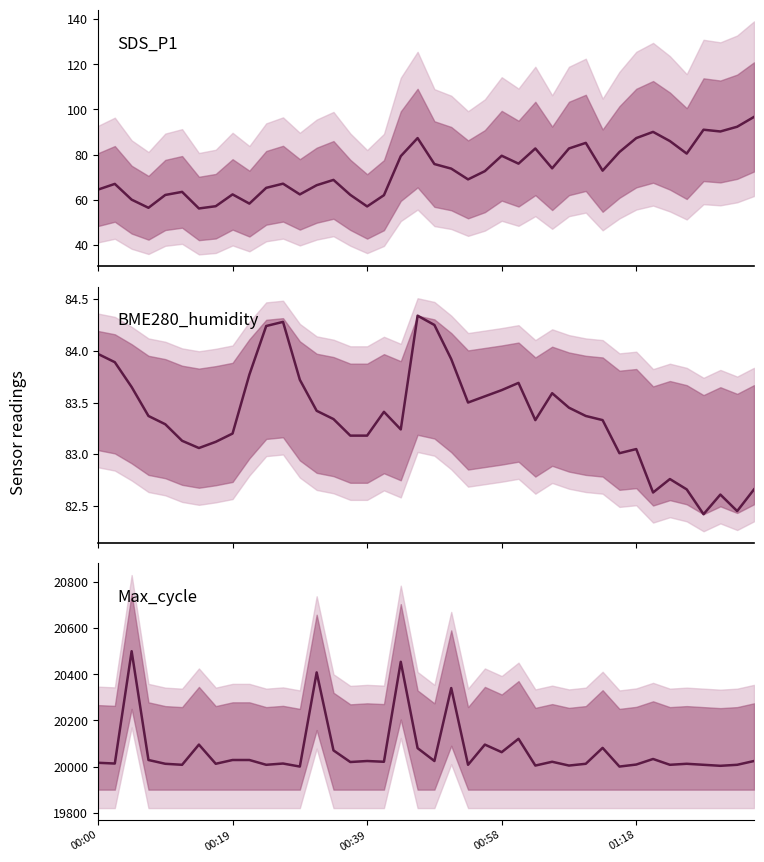

At which label does BME280_humidity first exceed 83?

00:00